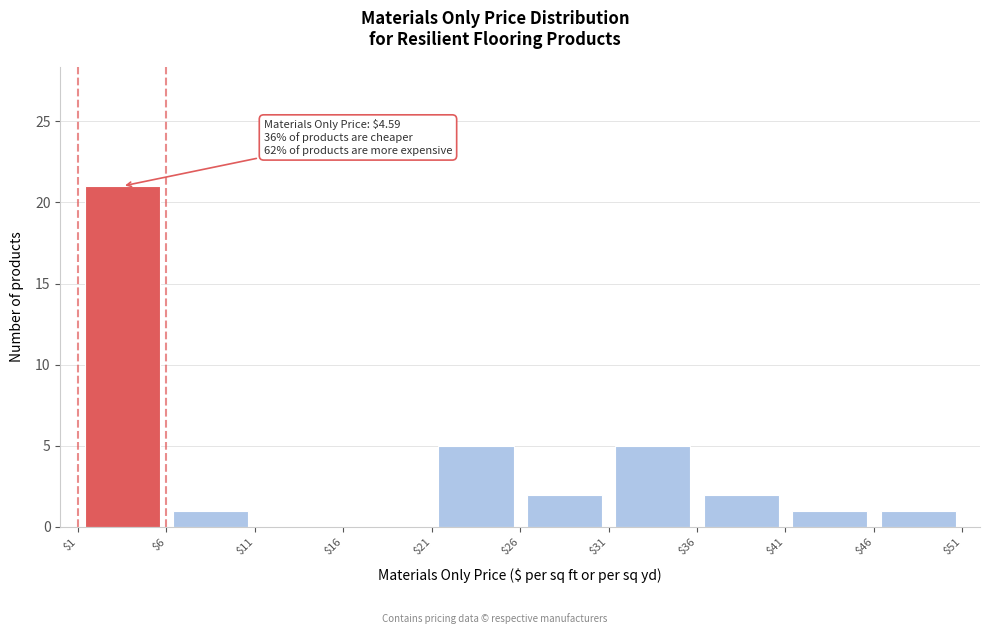

Which range on the x-axis has the tallest bar?

$1 to $6